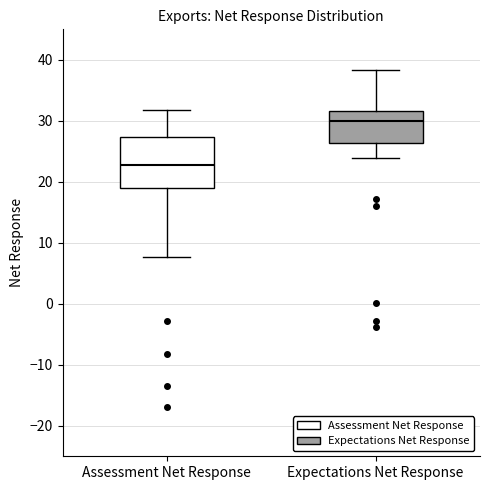

Reading left to right, transcribe this box plot: for each box, give where its median line is, the range the box spans, and where its two whiskers end, as read against the y-axis. The values are not printed on the chart, so give them approximately, as read against the axis.

Assessment Net Response: median 23, box 19 to 27, whiskers 8 to 32
Expectations Net Response: median 30, box 26 to 32, whiskers 24 to 38